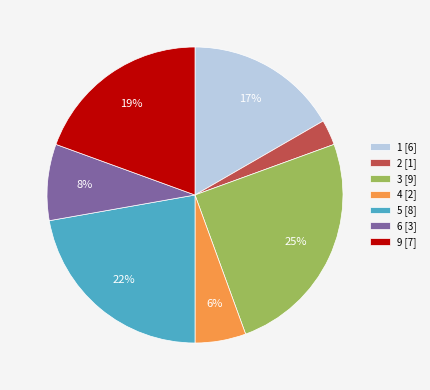

What is the ratio of the value at 5 [8] to the value at 1 [6]?

1.3